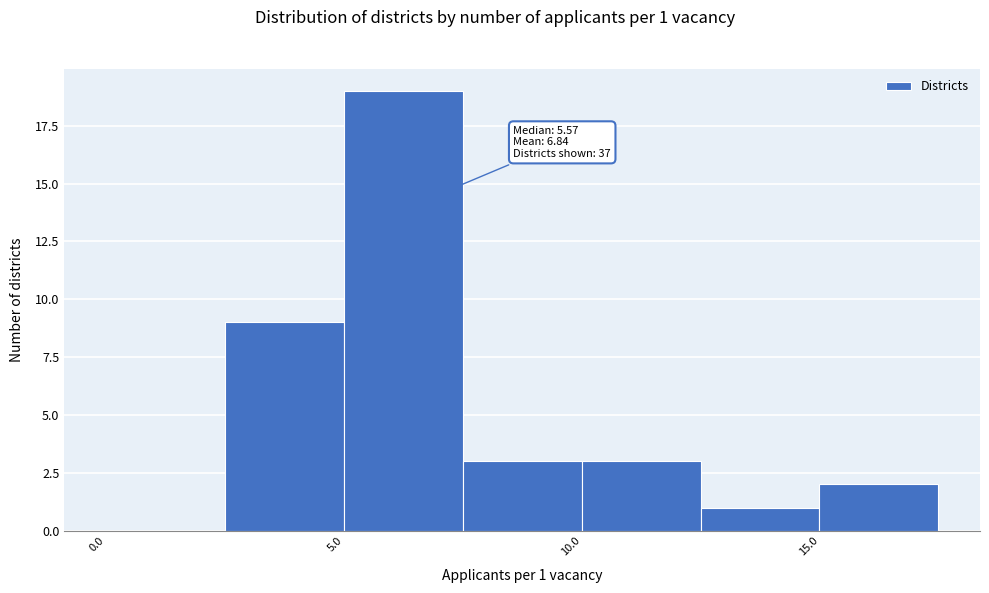

Over which range of the x-axis is the bar tallest?

5.0 to 7.5